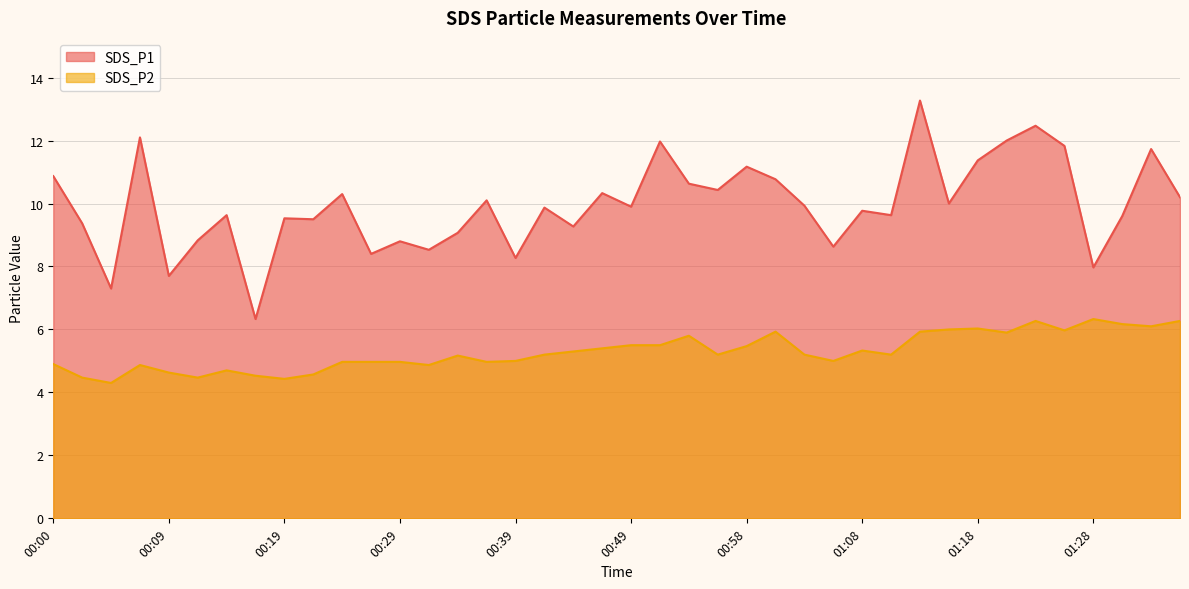

Reading right to left, transcribe all the data shown in this chart.

SDS_P1: 01:35=10.2	01:33=11.7	01:30=9.6	01:28=8.0	01:25=11.8	01:23=12.5	01:20=12.0	01:18=11.4	01:16=10.0	01:13=13.3	01:11=9.6	01:08=9.8	01:06=8.6	01:03=9.9	01:01=10.8	00:58=11.2	00:56=10.4	00:54=10.6	00:51=12.0	00:49=9.9	00:46=10.3	00:44=9.3	00:41=9.9	00:39=8.3	00:36=10.1	00:34=9.1	00:31=8.5	00:29=8.8	00:27=8.4	00:24=10.3	00:22=9.5	00:19=9.5	00:17=6.3	00:14=9.6	00:12=8.8	00:09=7.7	00:07=12.1	00:05=7.3	00:02=9.4	00:00=10.9
SDS_P2: 01:35=6.3	01:33=6.1	01:30=6.2	01:28=6.3	01:25=6.0	01:23=6.3	01:20=5.9	01:18=6.0	01:16=6.0	01:13=5.9	01:11=5.2	01:08=5.3	01:06=5.0	01:03=5.2	01:01=5.9	00:58=5.5	00:56=5.2	00:54=5.8	00:51=5.5	00:49=5.5	00:46=5.4	00:44=5.3	00:41=5.2	00:39=5.0	00:36=5.0	00:34=5.2	00:31=4.9	00:29=5.0	00:27=5.0	00:24=5.0	00:22=4.6	00:19=4.4	00:17=4.5	00:14=4.7	00:12=4.5	00:09=4.6	00:07=4.9	00:05=4.3	00:02=4.5	00:00=4.9